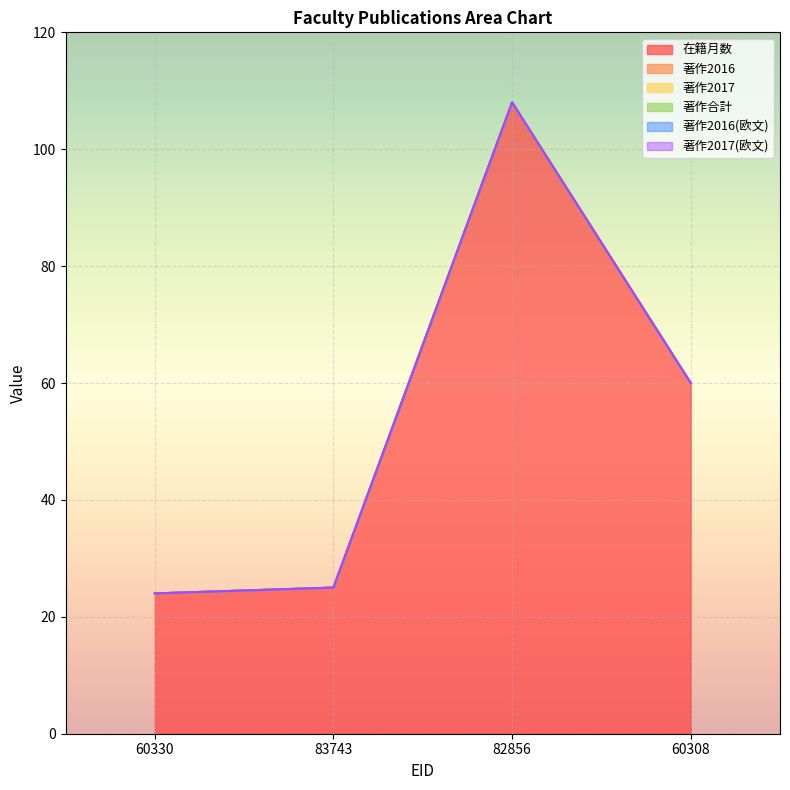

True or false: 著作2016 and 在籍月数 cross at least once.

False